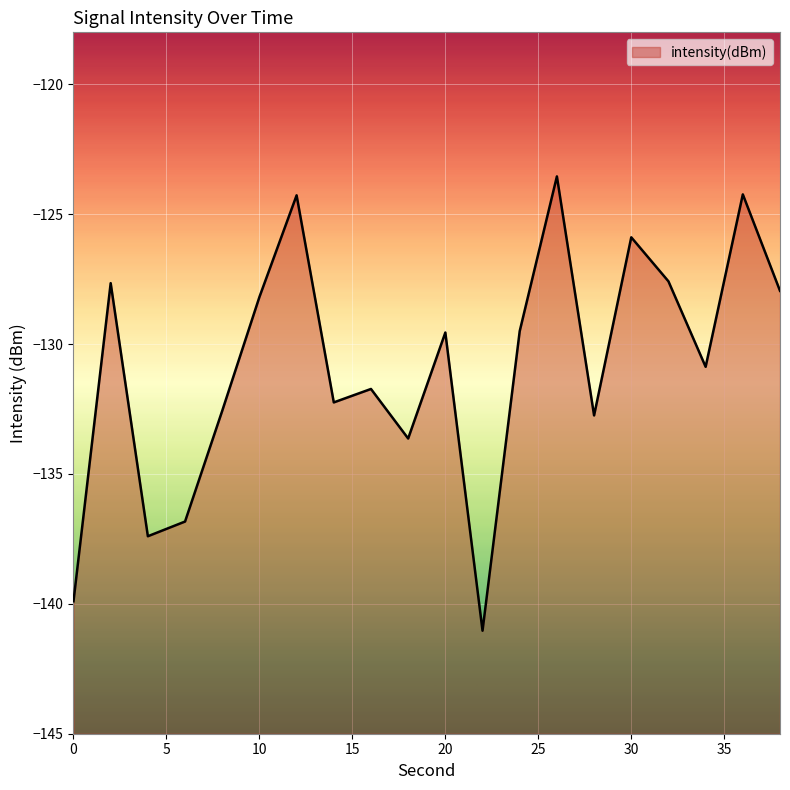

The chart shows a value of -132.2 at 14. True or false?

True